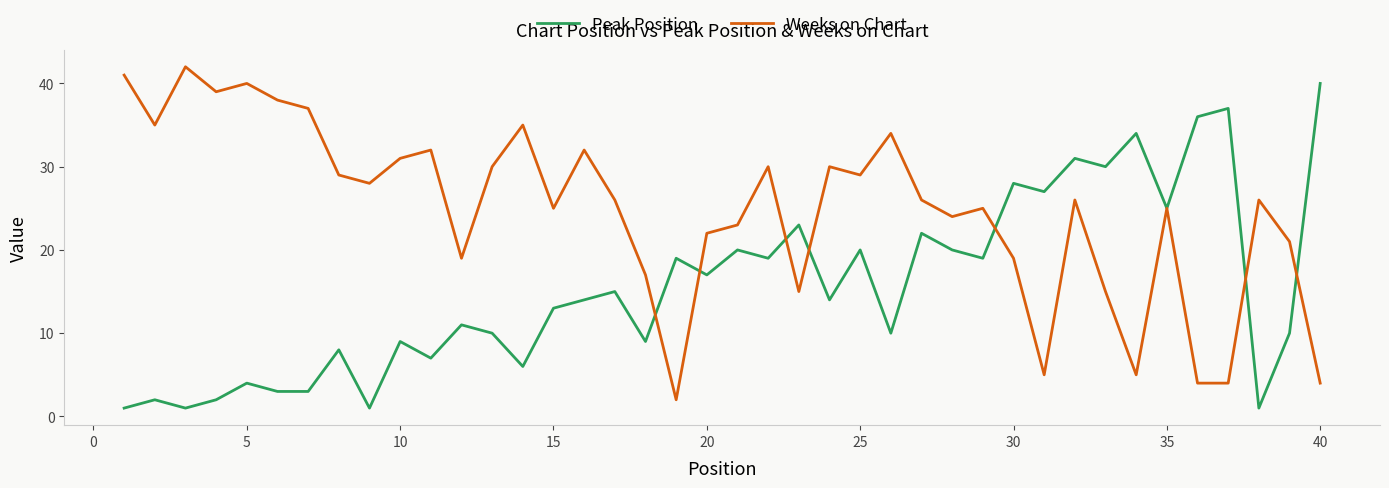

What is the sum of all Weeks on Chart values?

990